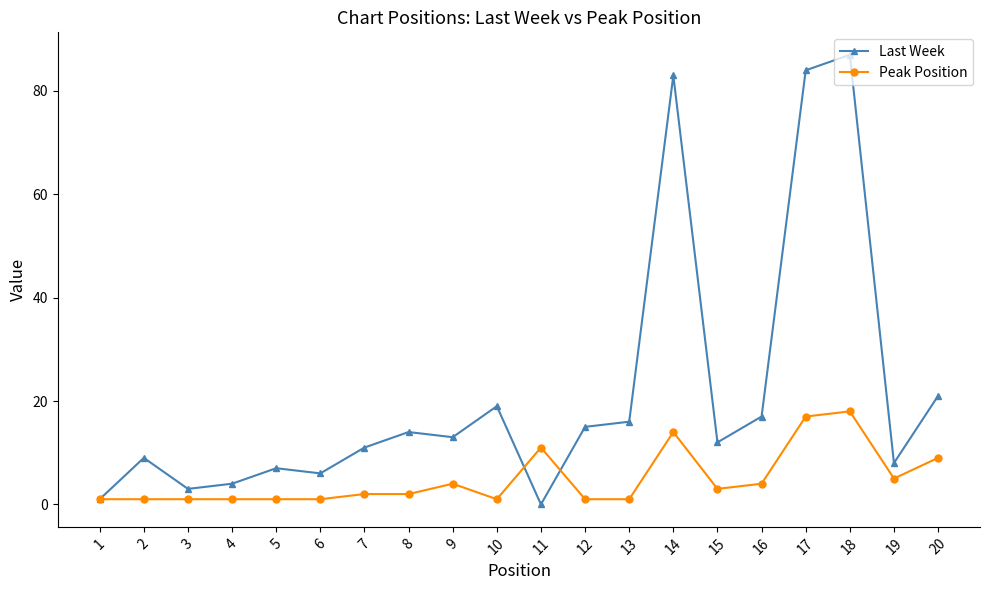

What is the total value across all series at 20?

30